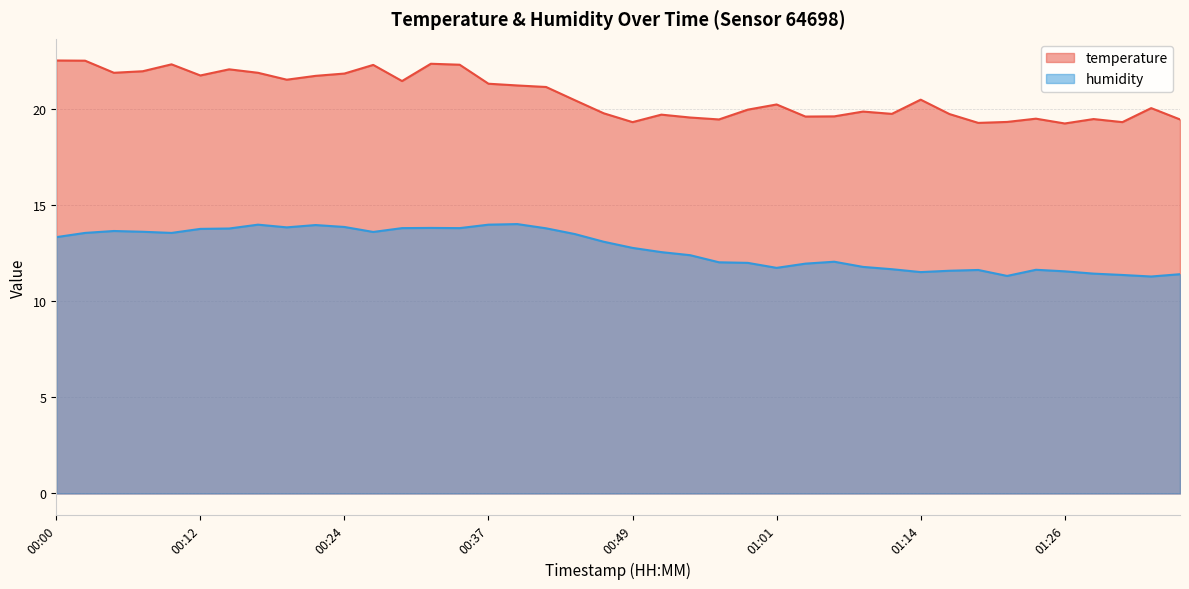

How many interior local peaks does the temperature series have?

11